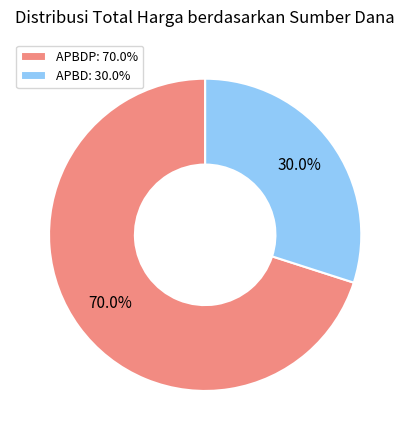

What is the largest slice in the pie chart?

APBDP: 70.0%